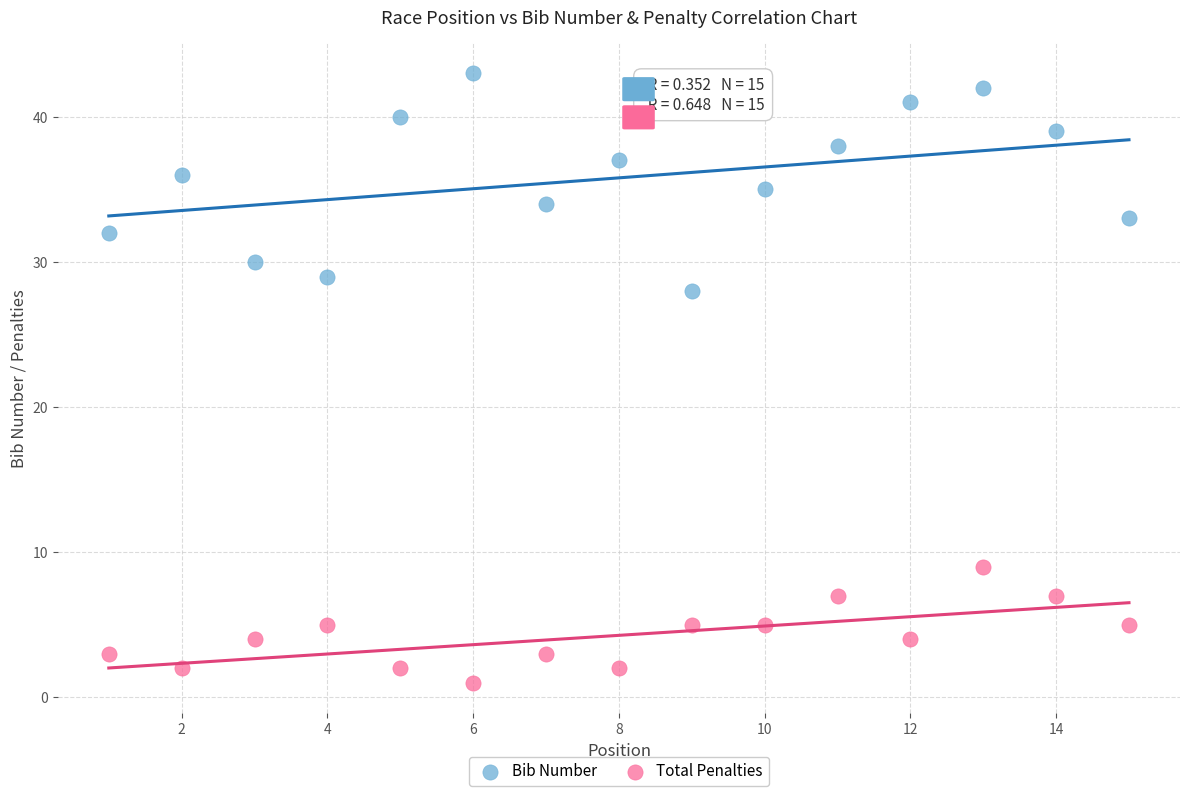

Across all data points, what is the range of X values (max minus min)?

14